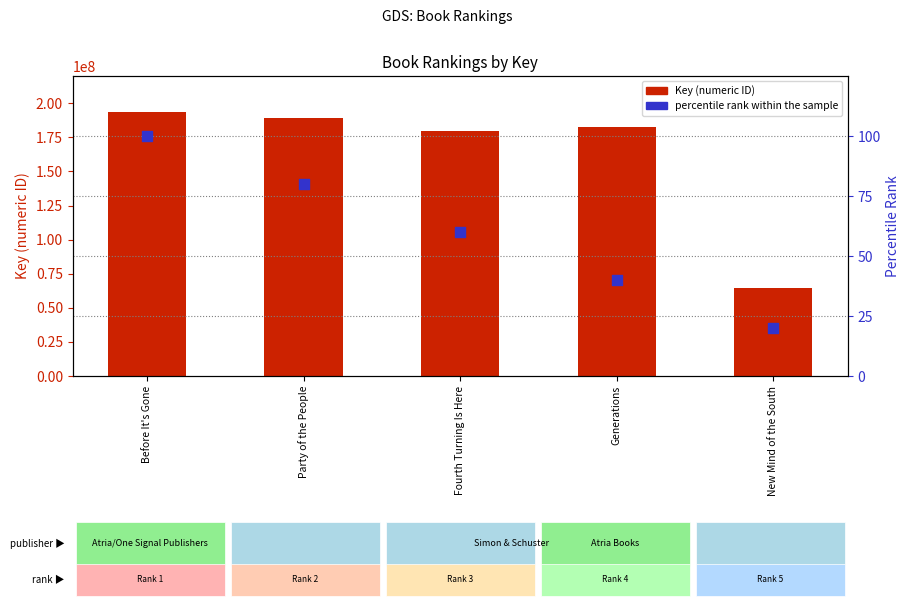

At how many categories does at least one series exceed 191994232?

1